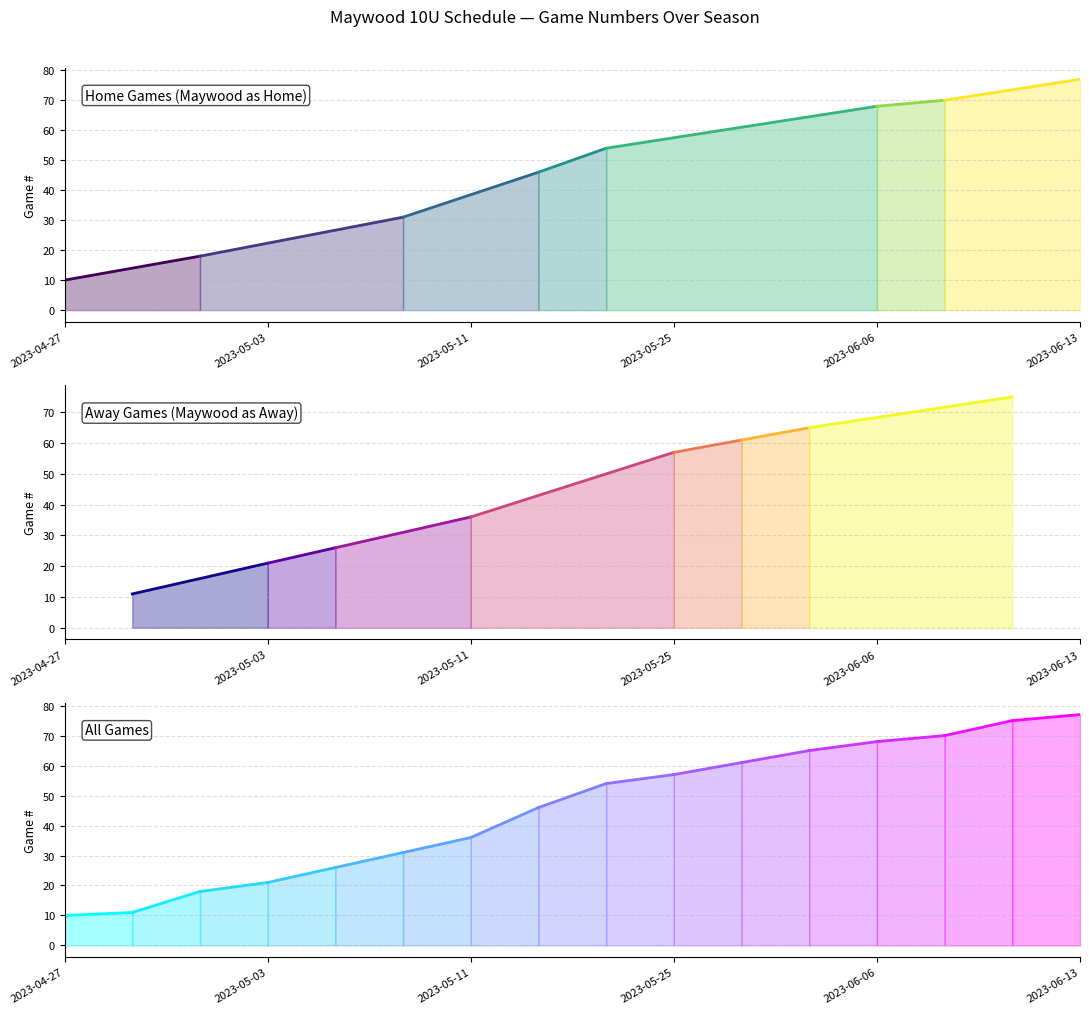

After their last crossing, which series has the higher values: Home Games or Away Games?

Home Games